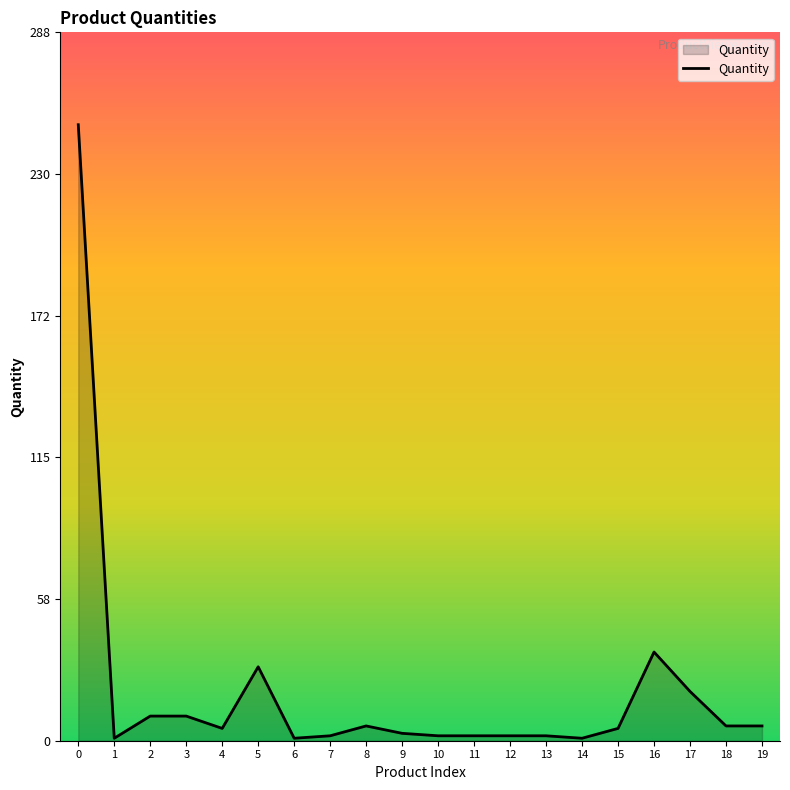

The value at 0 is 366. True or false?

False